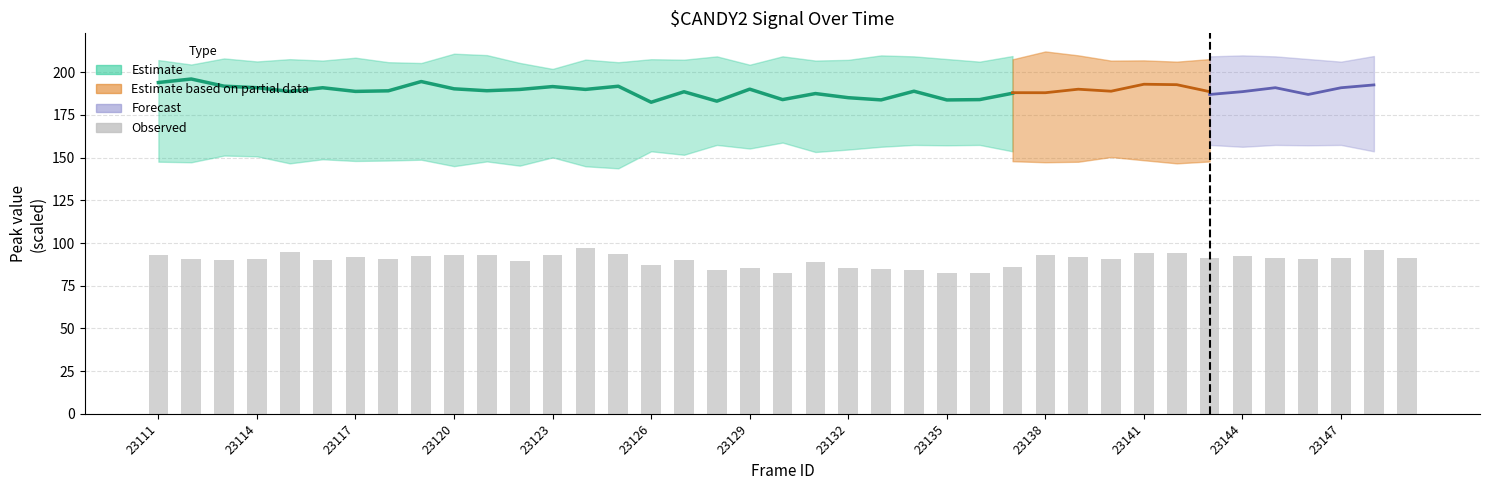

Reading right to left, transcribe all the data shown in this chart.

91.3	95.9	91.4	90.7	91.5	92.5	91.0	94.4	94.1	90.8	92.1	92.9	86.2	82.2	82.5	84.2	84.8	85.4	88.8	82.2	85.5	84.4	89.9	87.1	93.6	97.0	93.1	89.6	92.8	93.1	92.1	90.5	92.1	90.3	94.8	90.4	89.9	90.5	92.9